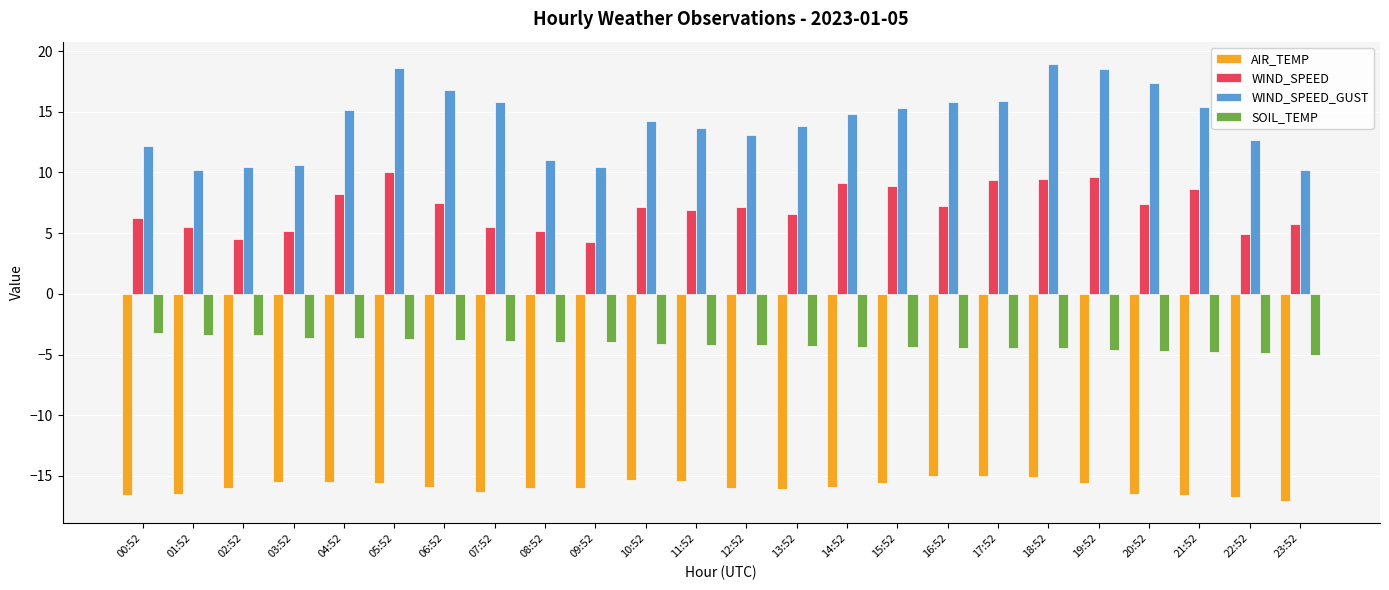

List the series in order of their overall mean, highest first.

WIND_SPEED_GUST, WIND_SPEED, SOIL_TEMP, AIR_TEMP